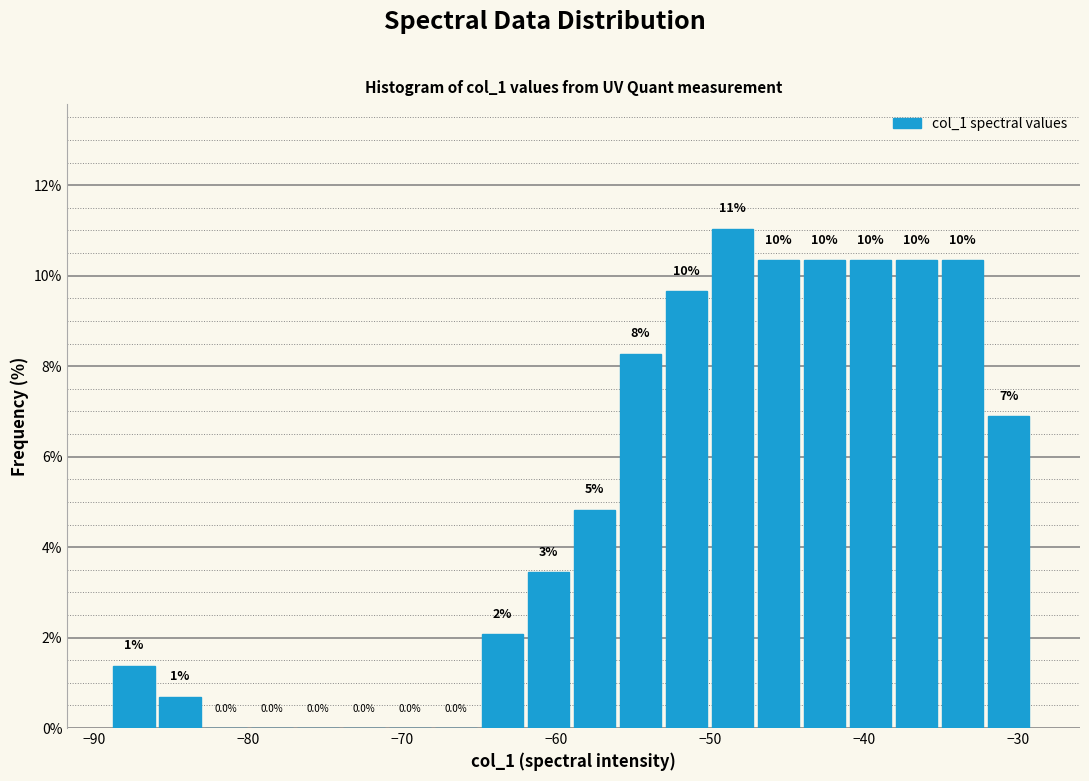

Around what value on the x-axis is the tallest bar? Give the approximate position of its centre, as read against the axis.

-49